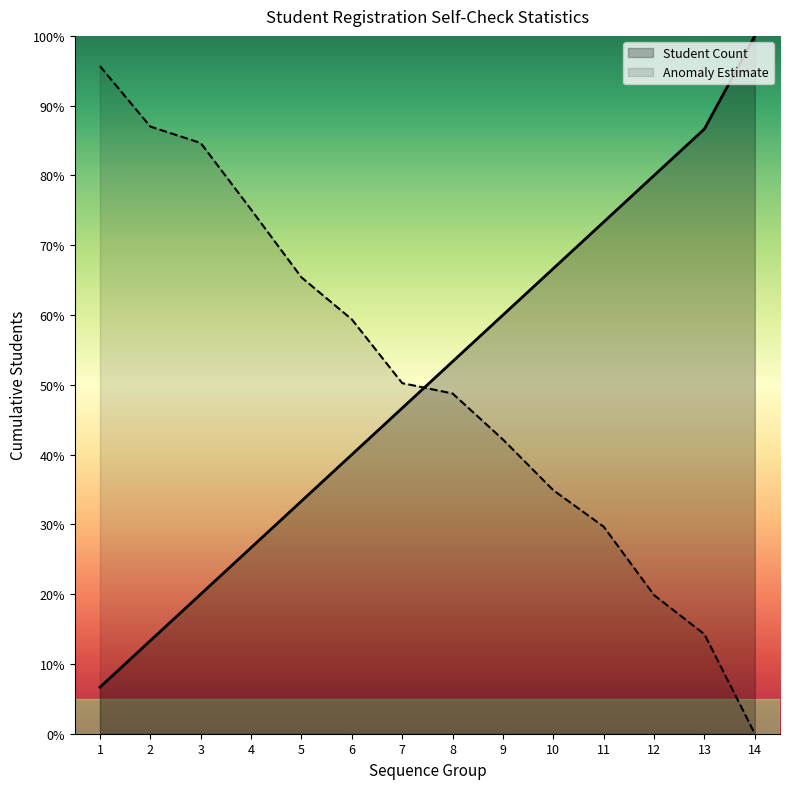

How many data points are above 53?

7